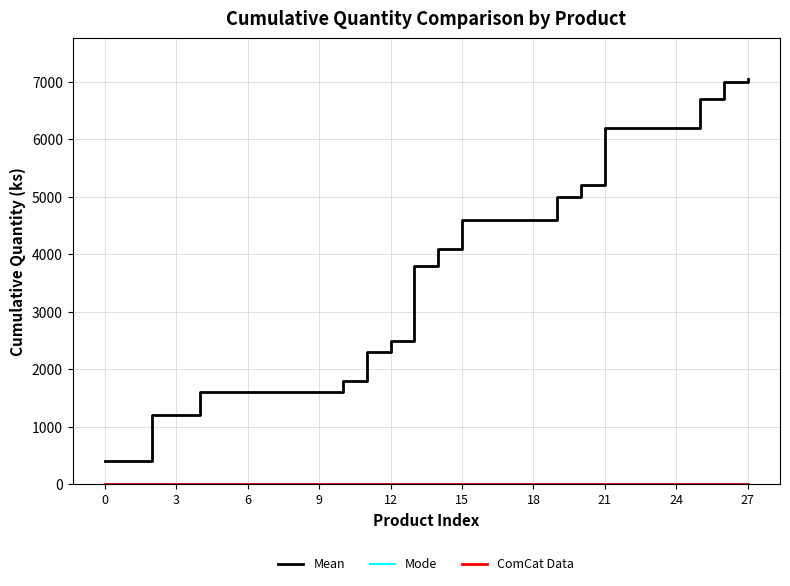

Does the chart have visible grid lines?

Yes